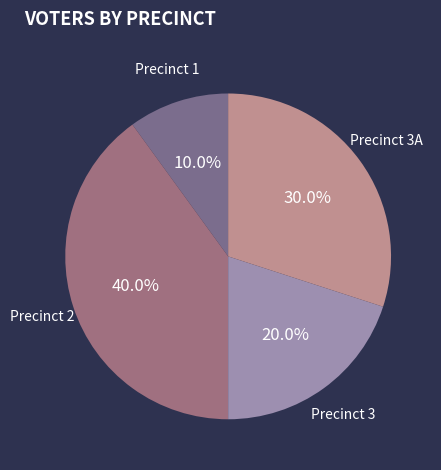

How many segments does this pie chart have?

4